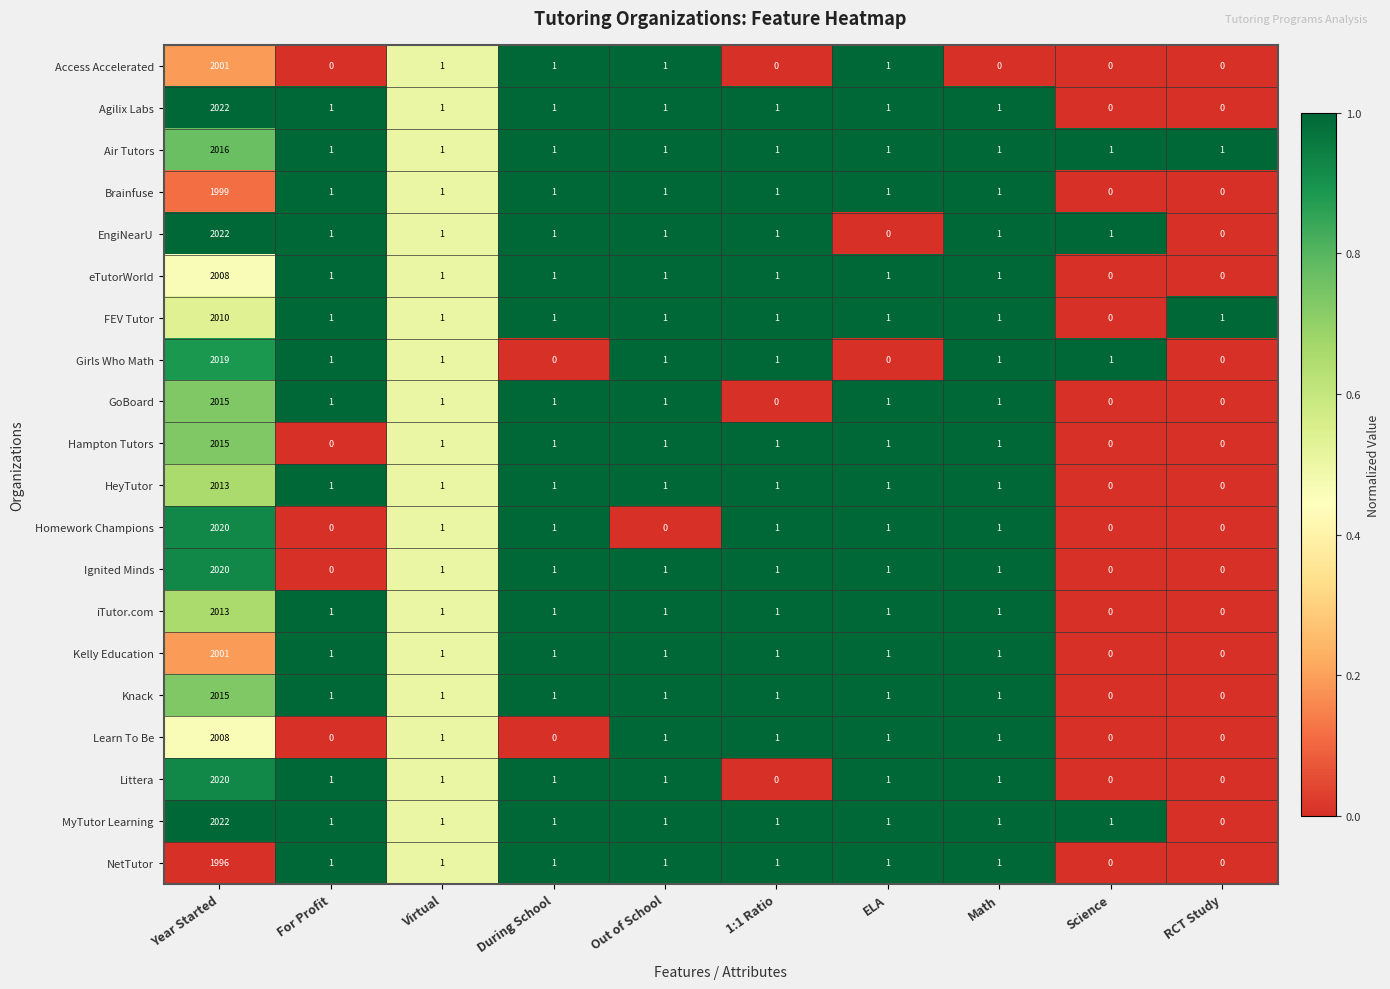

What is the sum of all eTutorWorld values?

2015